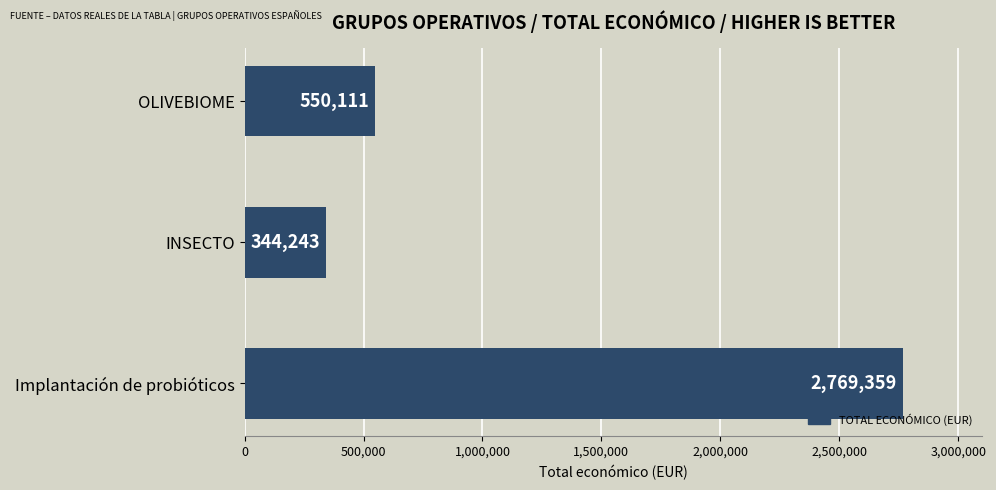

Which label corresponds to the smallest value in the chart?

INSECTO